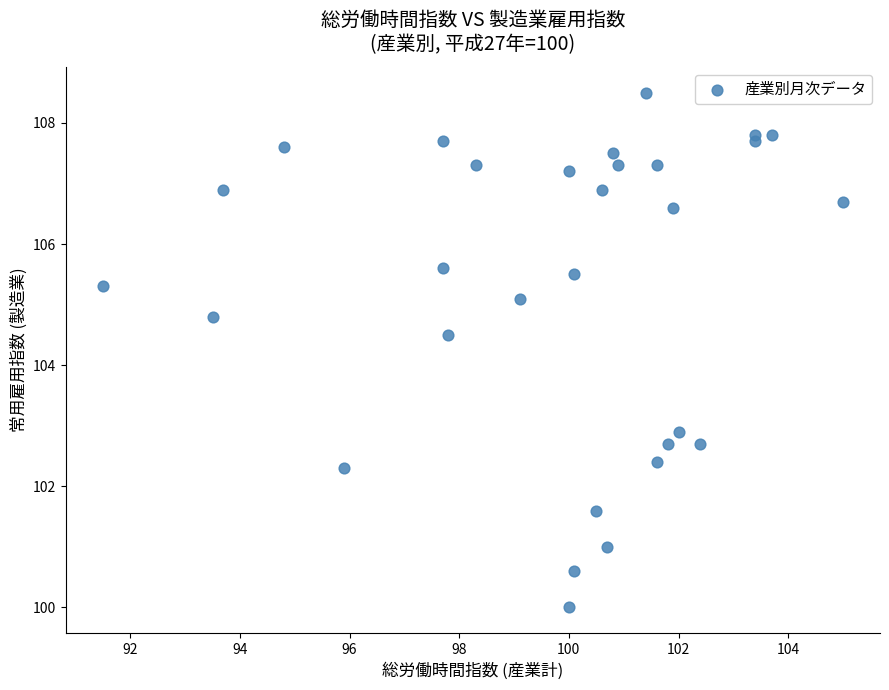

What is the range of X values (max minus min)?

13.5